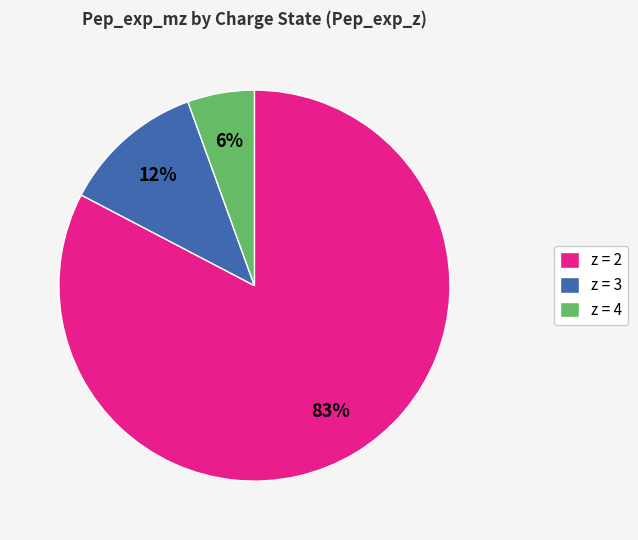

Does any single category account for the majority?

Yes